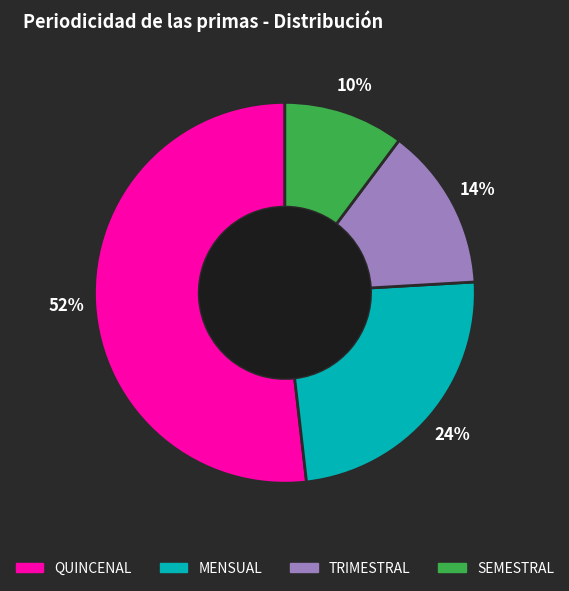

Which slice is the largest?

QUINCENAL